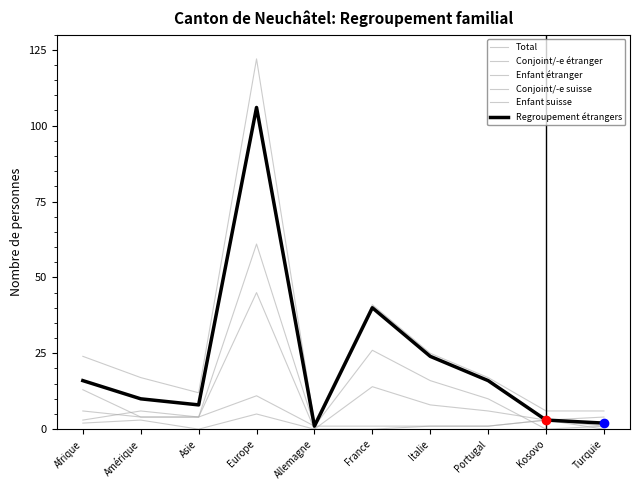

How many lines are shown in the chart?

6